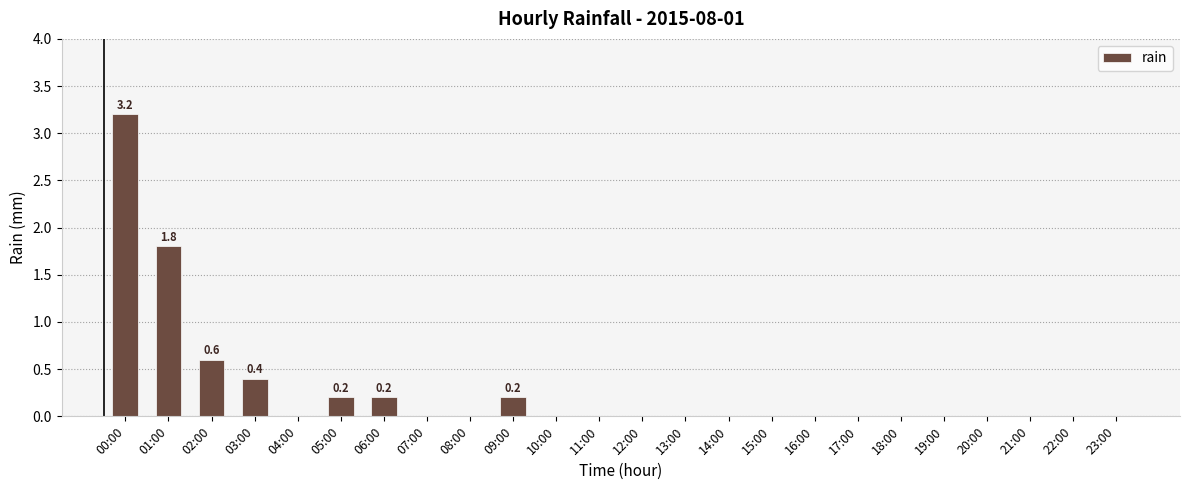

Is it true that the value at 20:00 is -1.1?

False